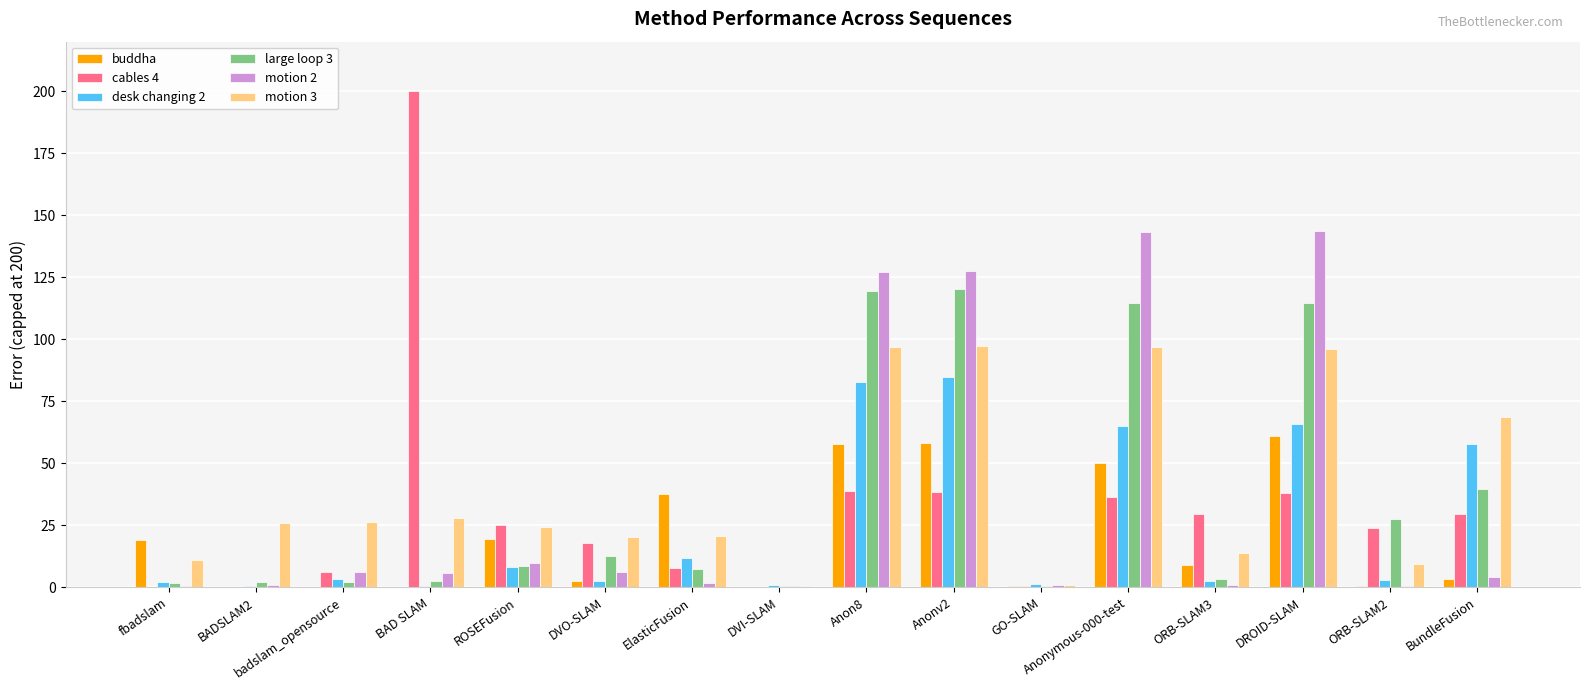

Between ROSEFusion and DROID-SLAM, which series saw the biggest shift?

motion 2